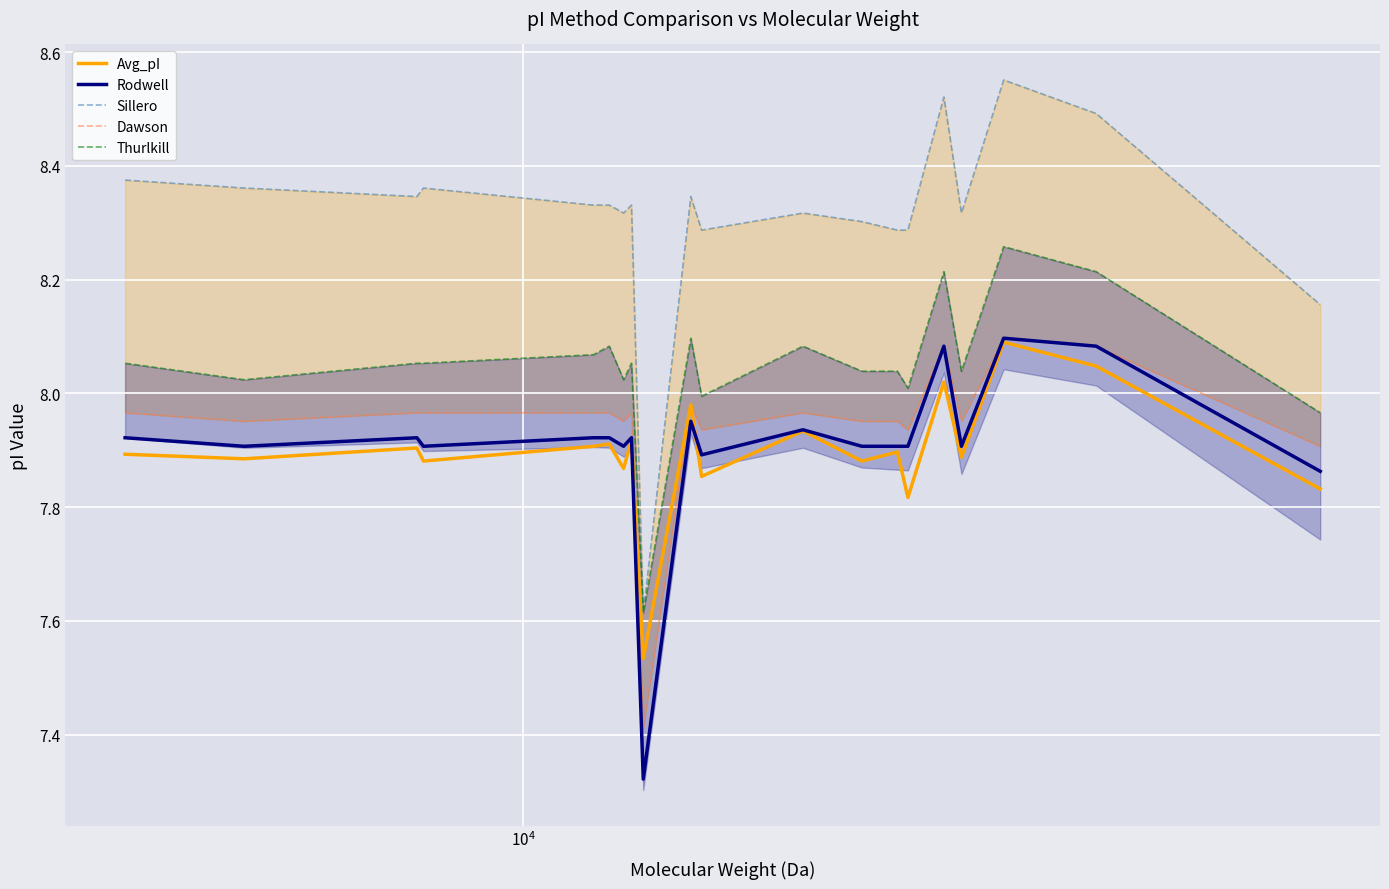

Does the chart display data point markers on the line(s)?

No